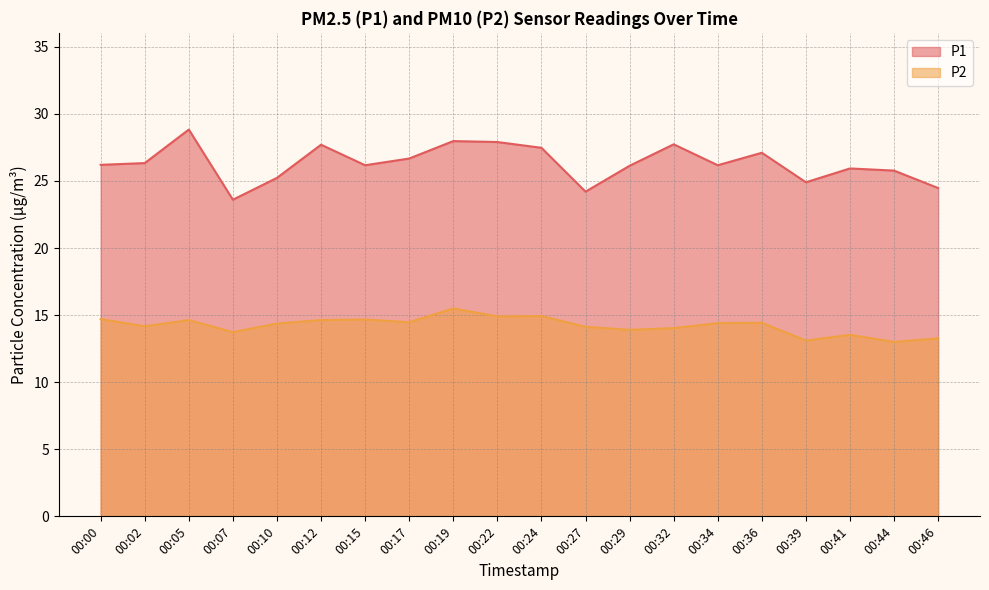

Does the chart display data point markers on the line(s)?

No